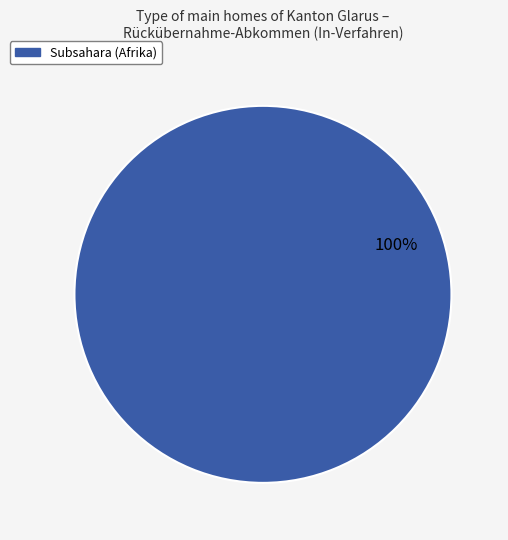

Which category accounts for the majority?

Subsahara (Afrika)